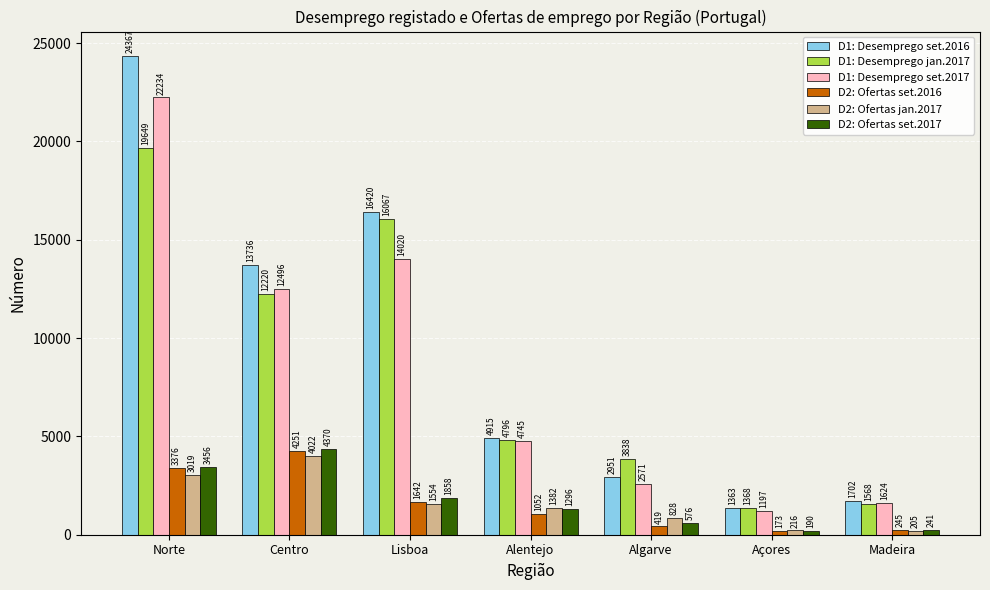

How many distinct data groups are displayed?

6